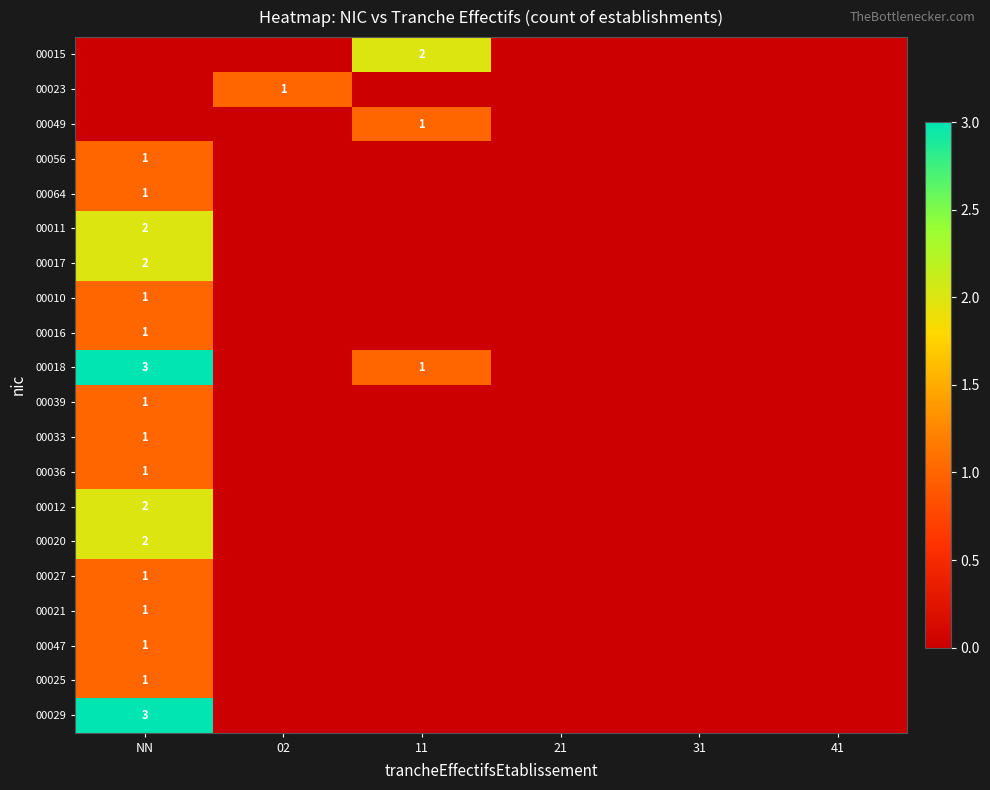

Count the number of data series in this chart.

20